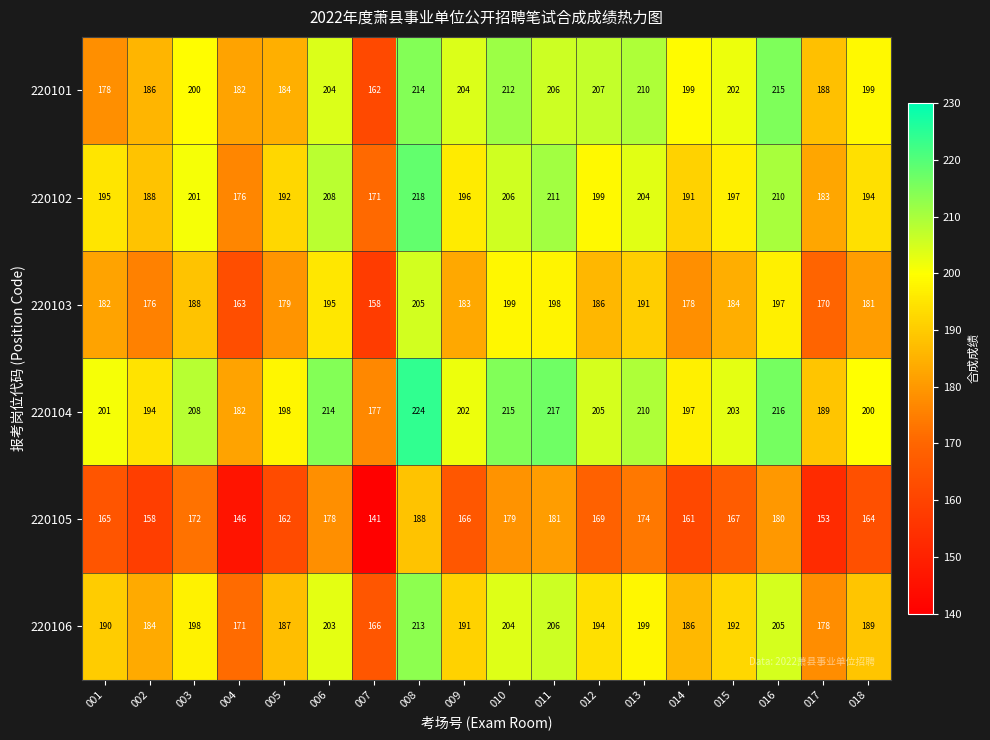

How many distinct data groups are displayed?

6